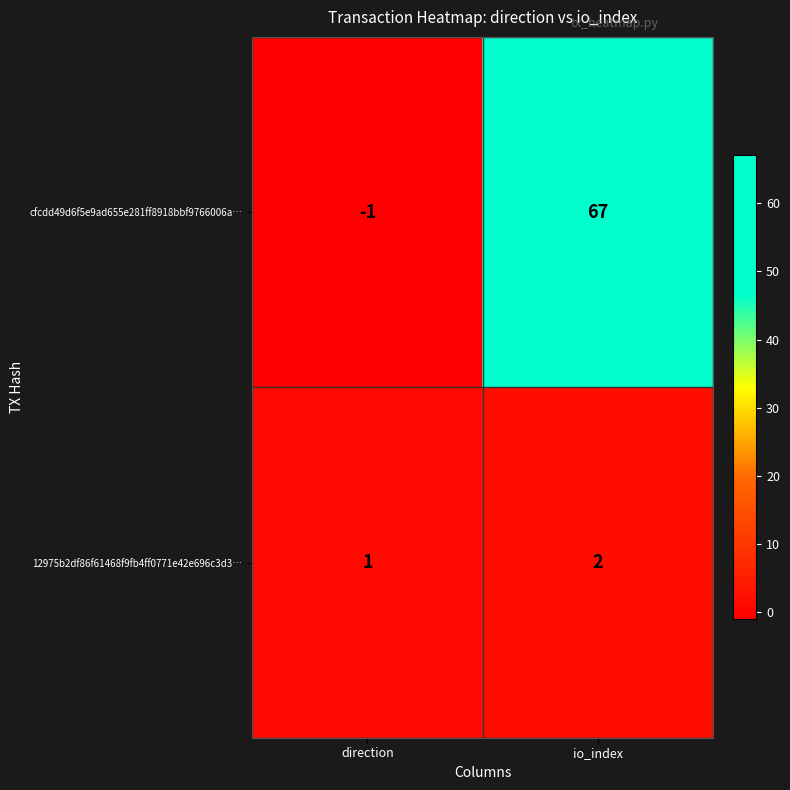

Which label corresponds to the largest value in the chart?

io_index